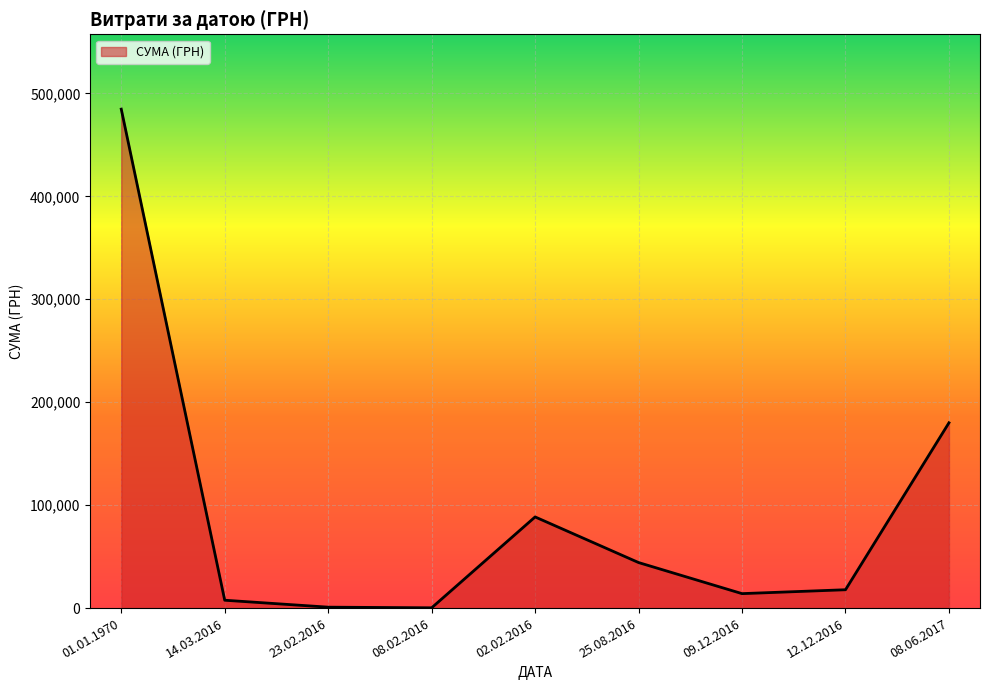

What is the difference between the values at 25.08.2016 and 02.02.2016?

44325.2